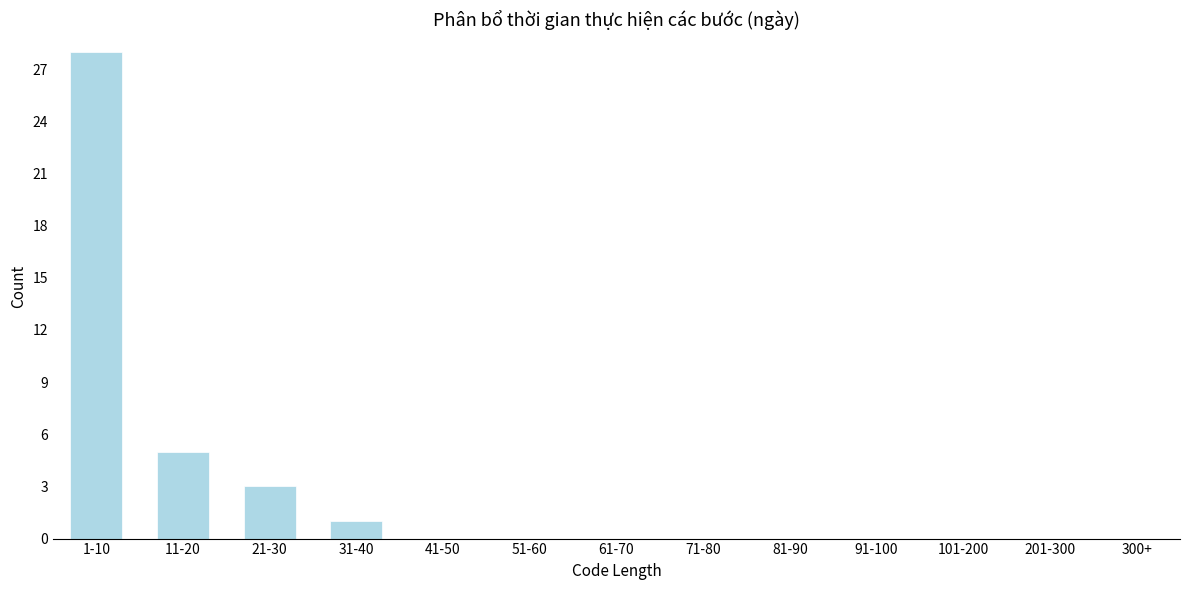

Reading left to right, list all the values displayed in this chart.

1-10=28	11-20=5	21-30=3	31-40=1	41-50=0	51-60=0	61-70=0	71-80=0	81-90=0	91-100=0	101-200=0	201-300=0	300+=0